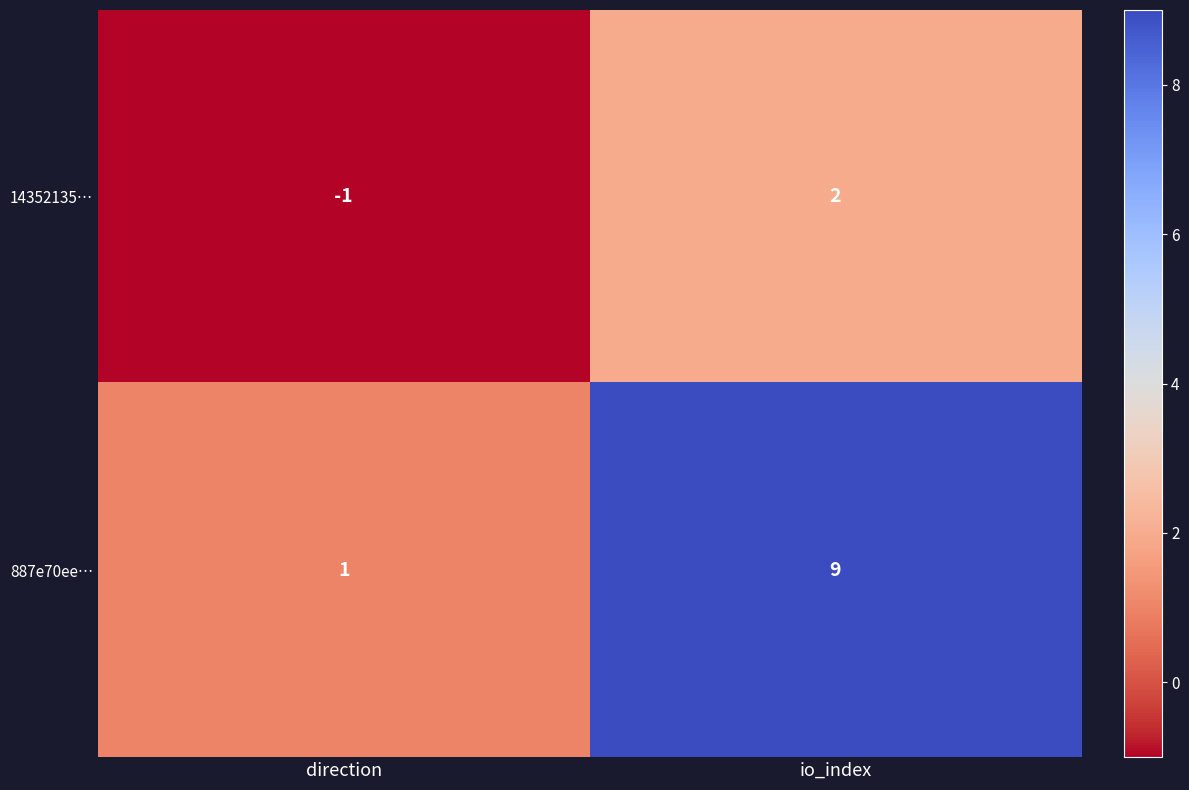

True or false: 14352135… has a value of -1 at direction.

True